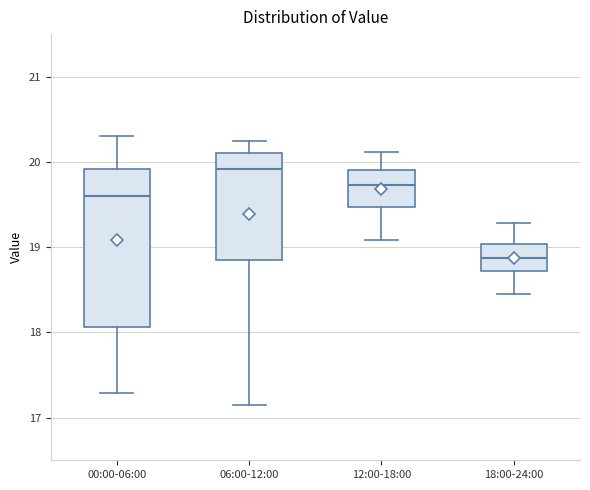

Comparing the boxes themselves (not the whiskers), which one is the tallest?

00:00-06:00